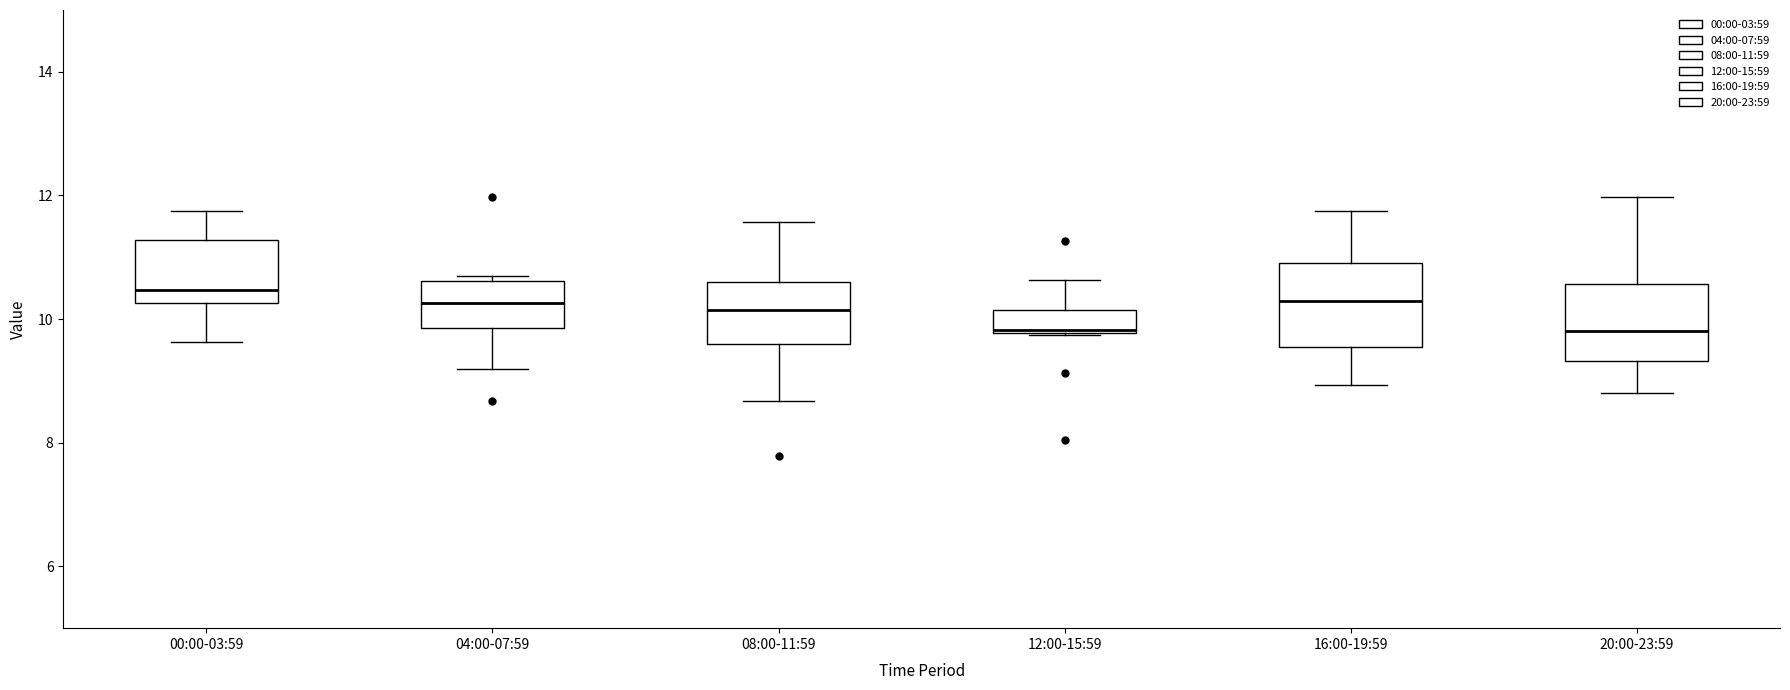

Reading left to right, transcribe this box plot: for each box, give where its median line is, the range the box spans, and where its two whiskers end, as read against the y-axis. The values are not printed on the chart, so give them approximately, as read against the axis.

00:00-03:59: median 10.4, box 10.2 to 11.2, whiskers 9.6 to 11.8
04:00-07:59: median 10.2, box 9.8 to 10.6, whiskers 9.2 to 10.8
08:00-11:59: median 10.2, box 9.6 to 10.6, whiskers 8.6 to 11.6
12:00-15:59: median 9.8, box 9.8 to 10.2, whiskers 9.8 to 10.6
16:00-19:59: median 10.4, box 9.6 to 11.0, whiskers 9.0 to 11.8
20:00-23:59: median 9.8, box 9.4 to 10.6, whiskers 8.8 to 12.0